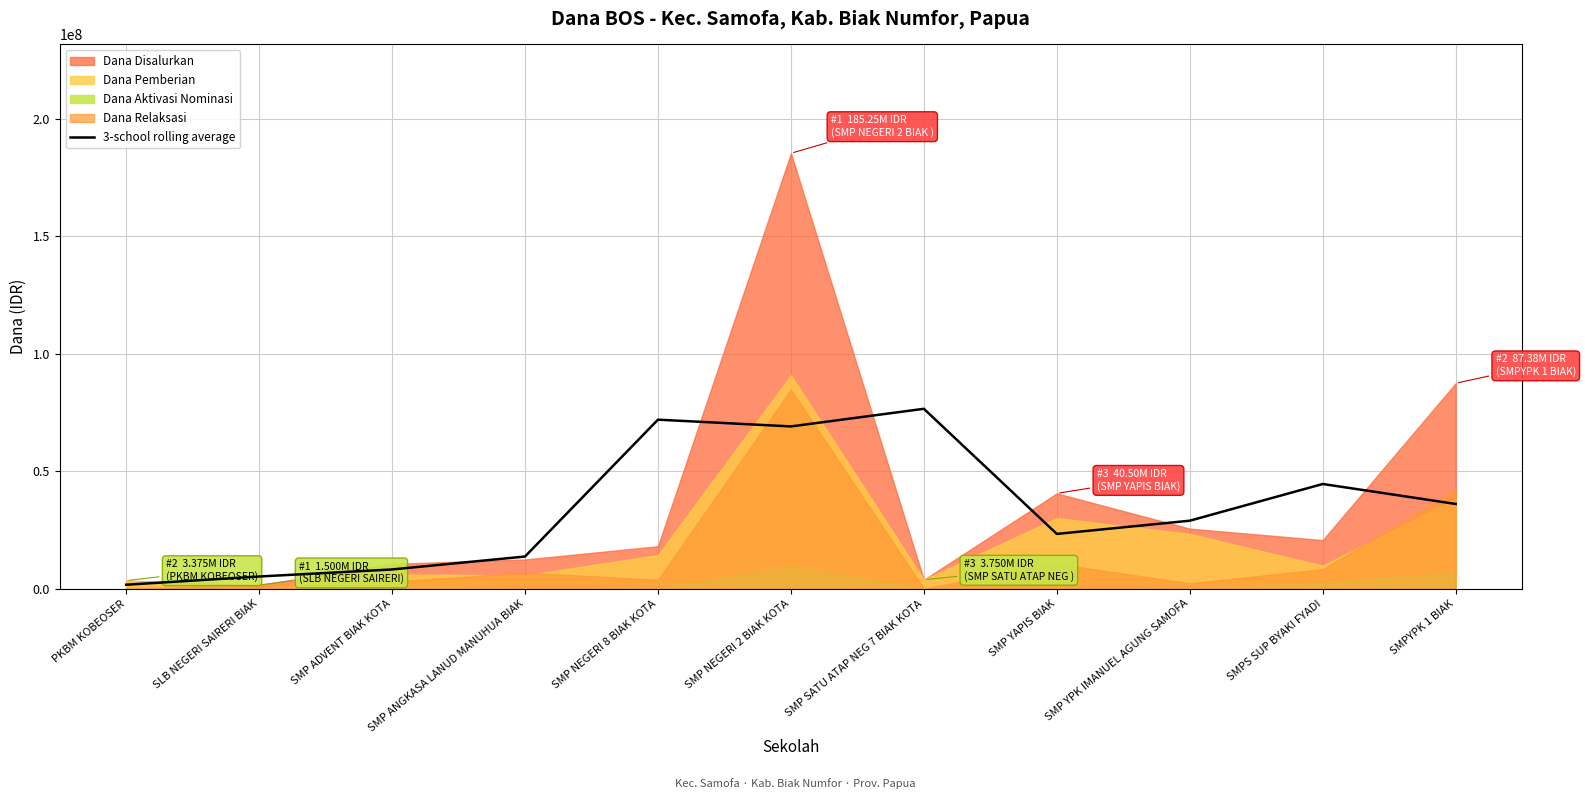

What is the value of the 10th point from the left?

44500000